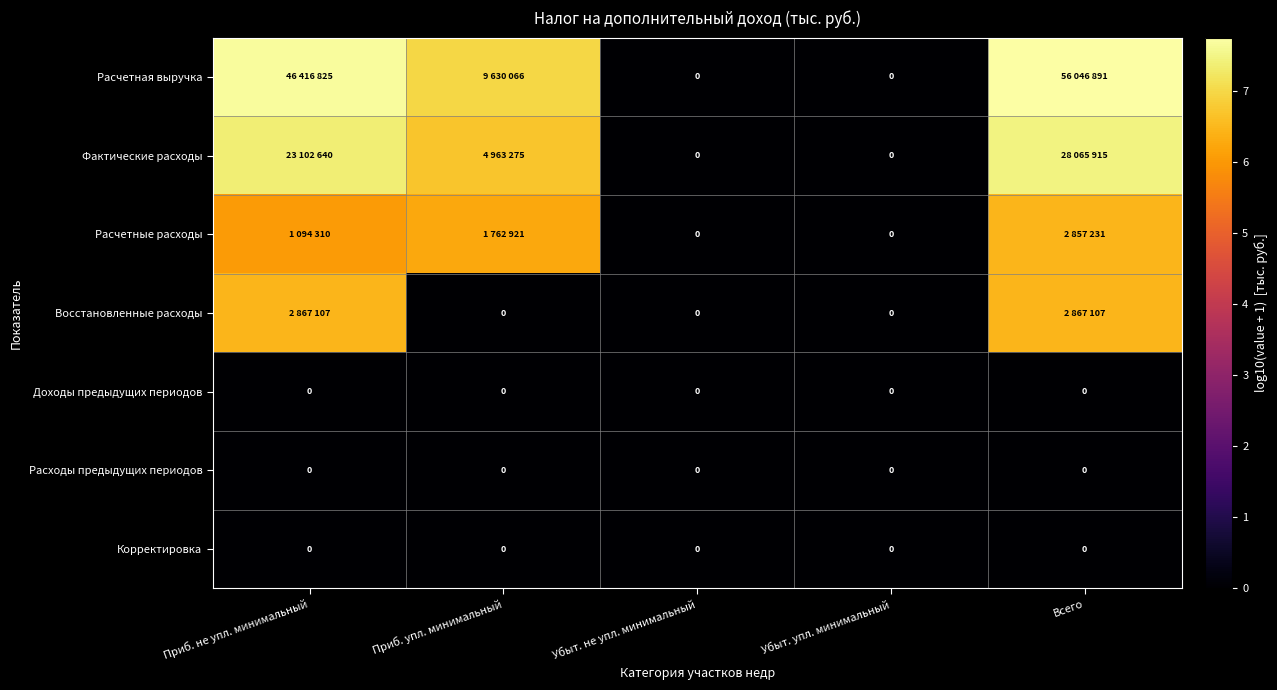

Is it true that Восстановленные расходы equals 2.0 at Всего?

False